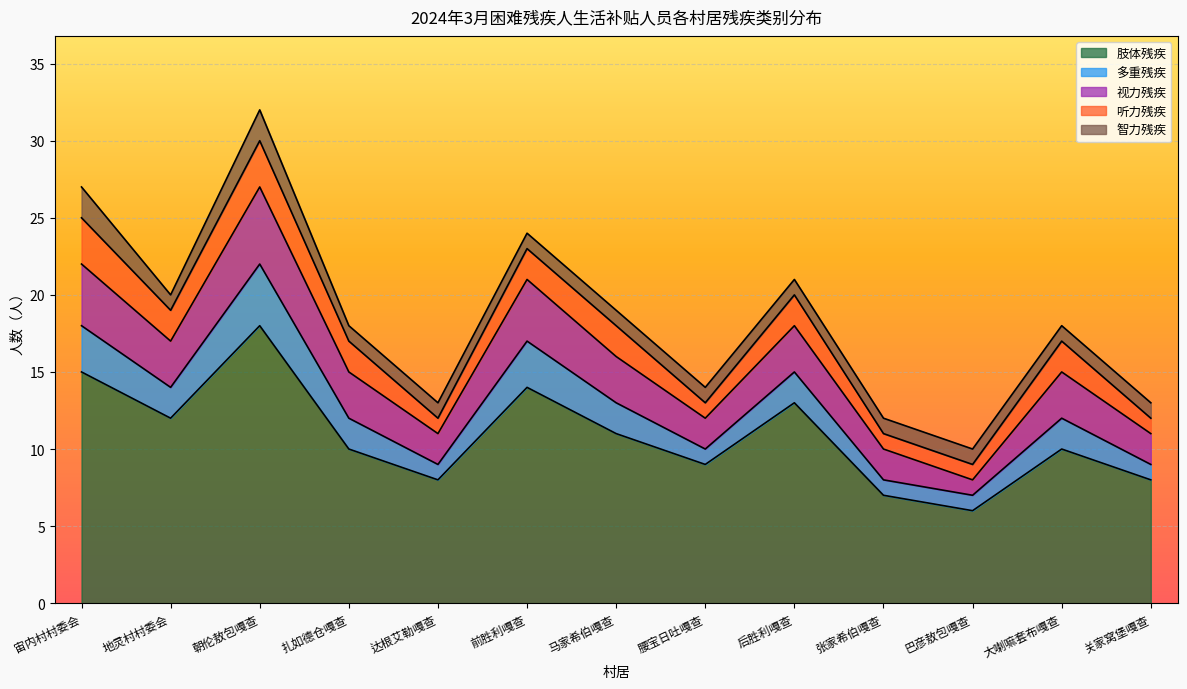

True or false: 智力残疾 and 多重残疾 intersect in this chart.

False